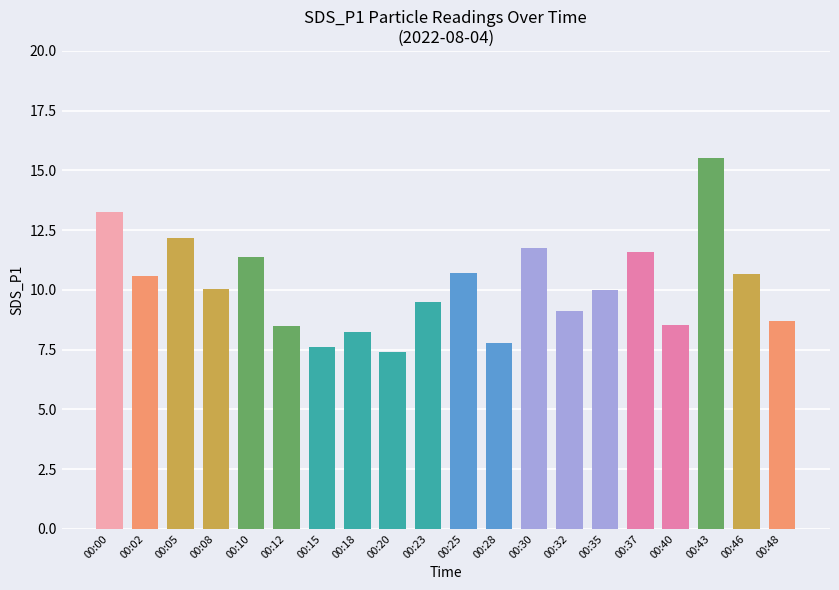

What is the sum of the values at 00:12 and 00:48?

17.2